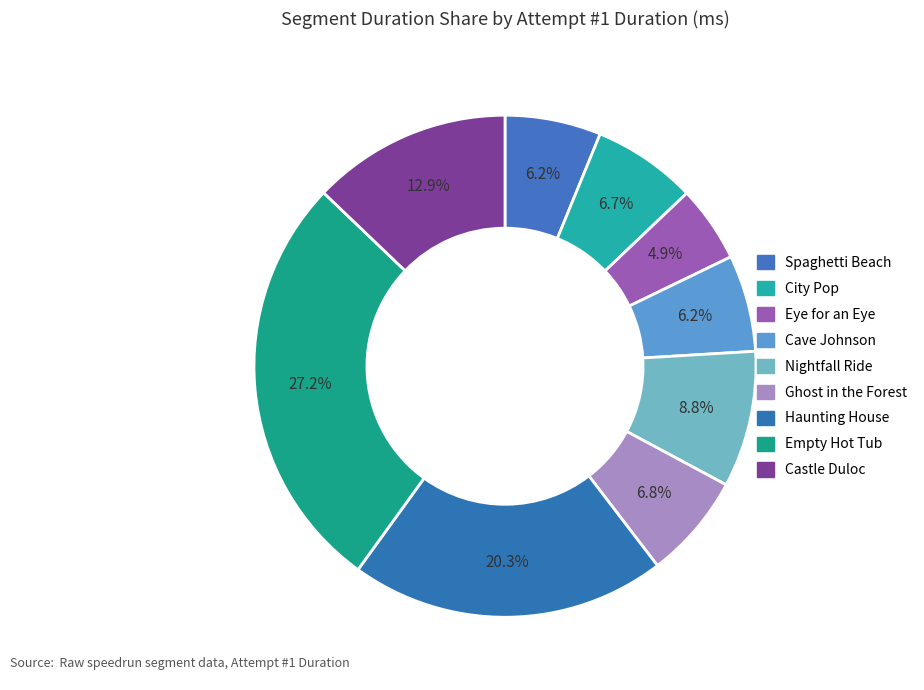

How many slices are in this pie chart?

9